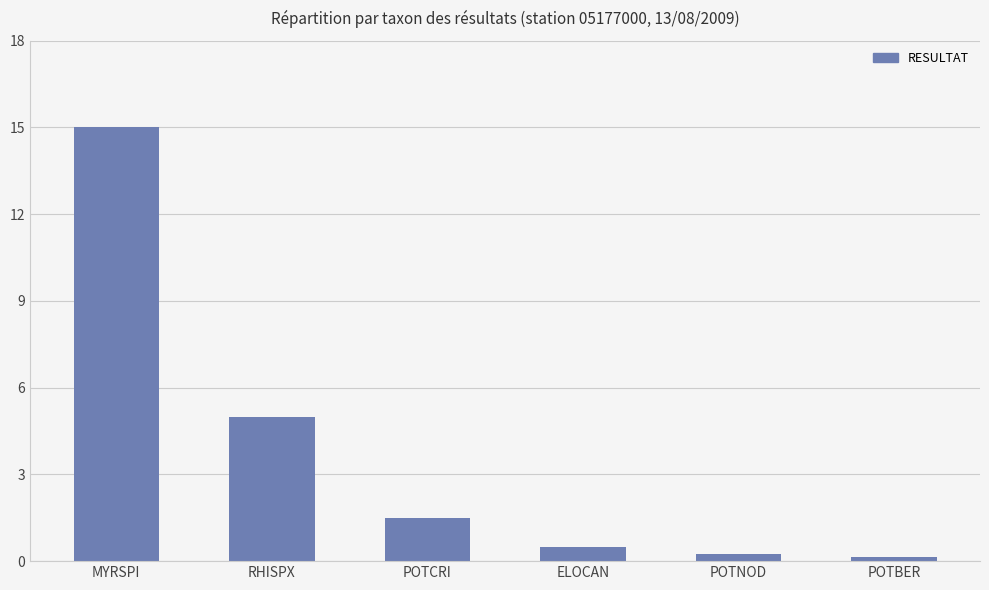

What is the sum of all values?

22.4